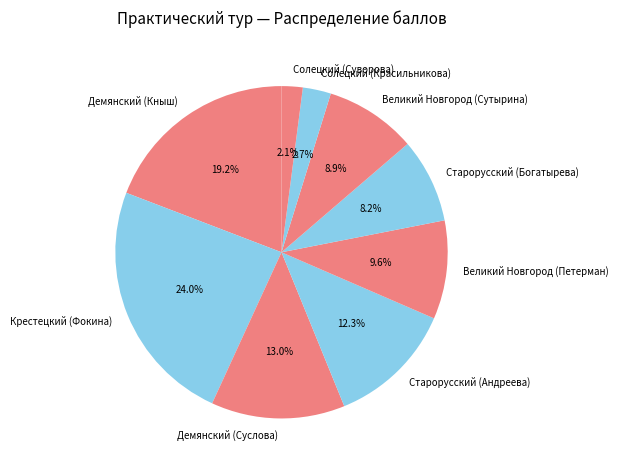

To the nearest percent, what is the average slice percentage?

11%